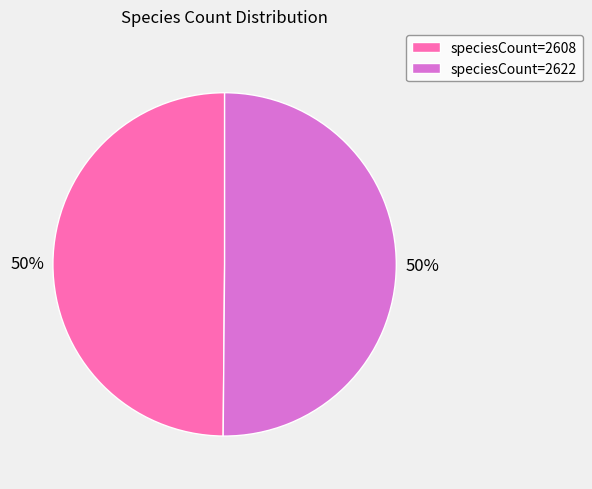

What is the ratio of the value at speciesCount=2622 to the value at speciesCount=2608?

1.0